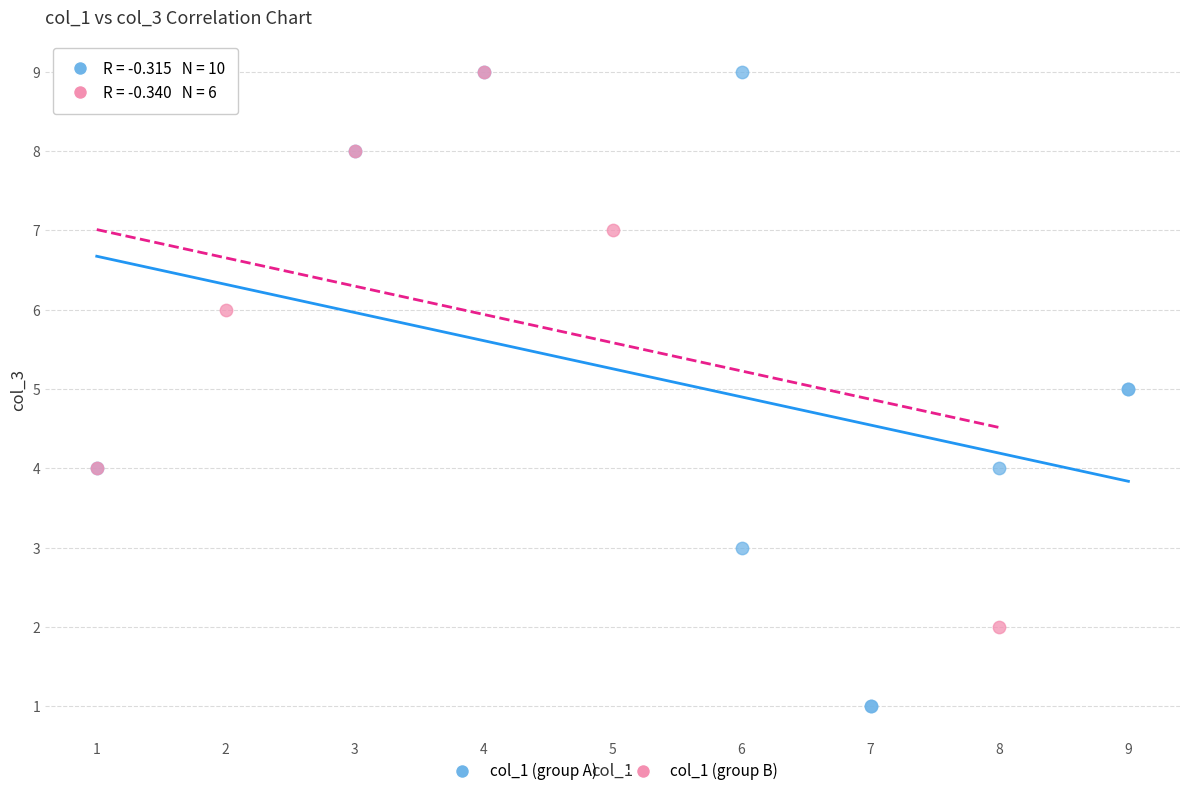

Which series contains the lowest Y value?

col_1 (group A)